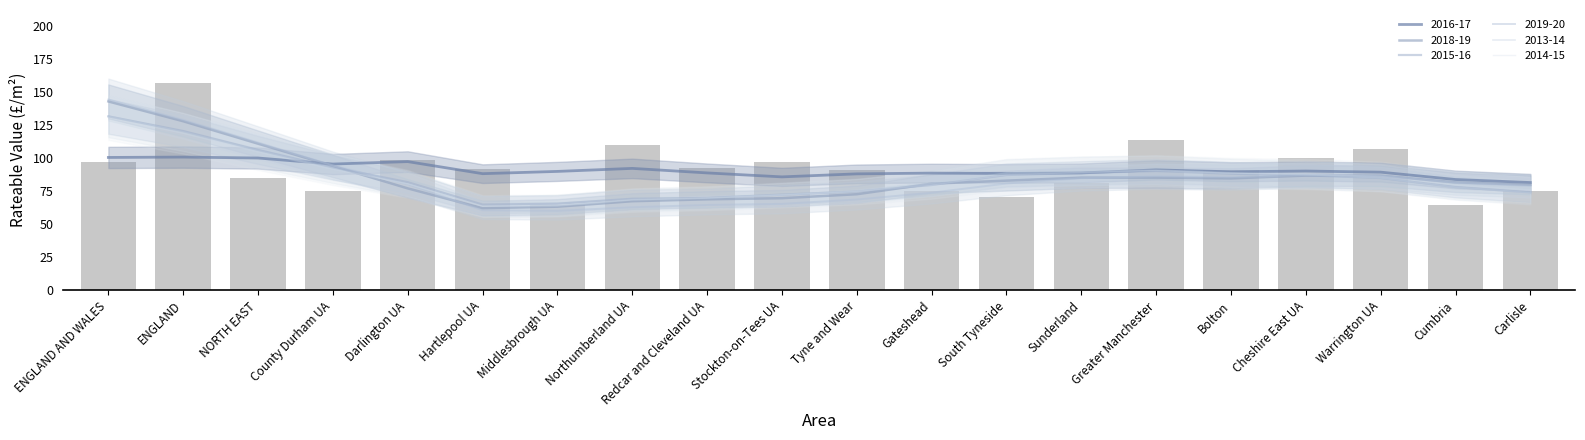

At which label is 2016-17 closest to 111?

Northumberland UA